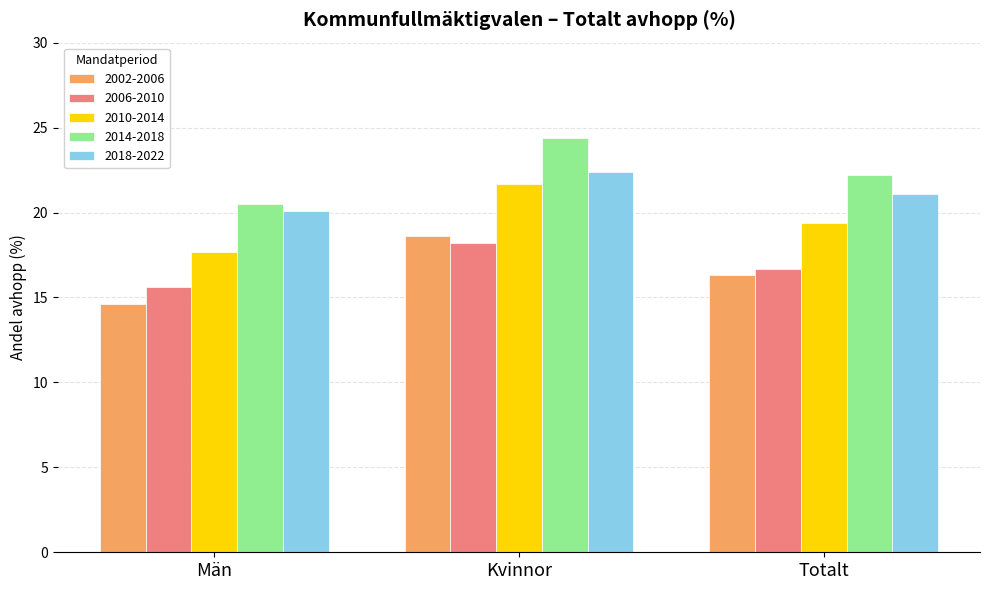

The value of 2018-2022 at Kvinnor is 22.4. True or false?

True